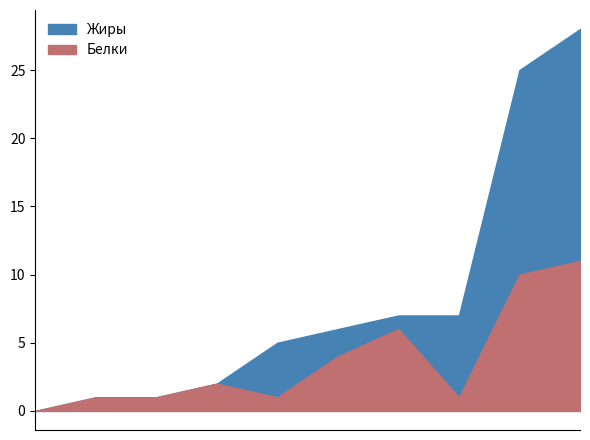

Is the value of Белки at тефтели мясные greater than the value of Жиры at борщ со сметаной?

Yes